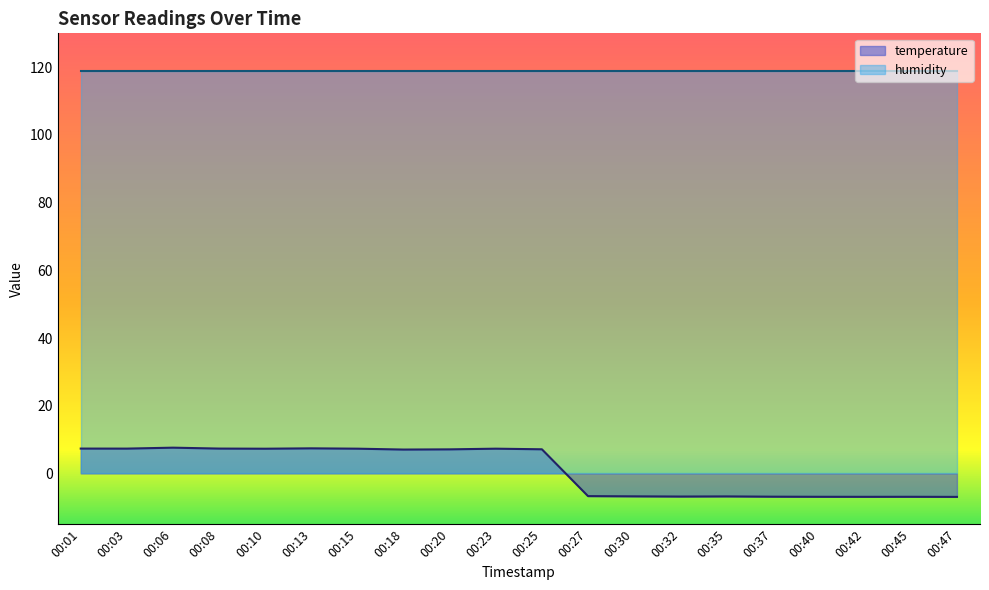

What is the difference between the maximum and minimum values in the temperature series?

14.5